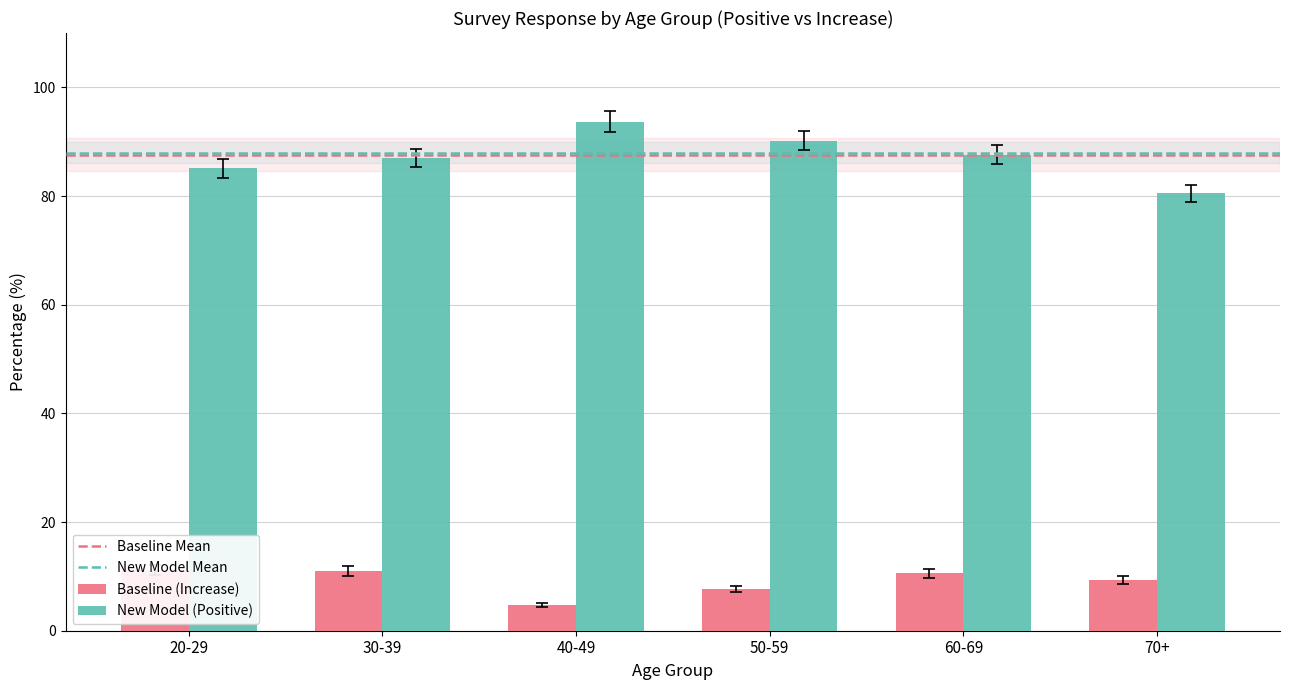

What is the label of the 2nd bar from the right?

60-69